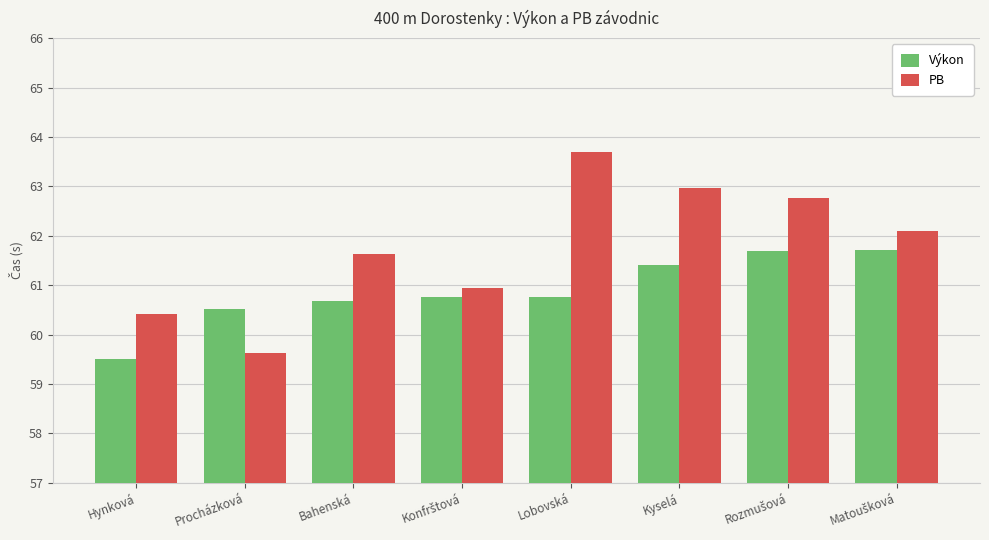

Does the chart contain stacked bars?

No